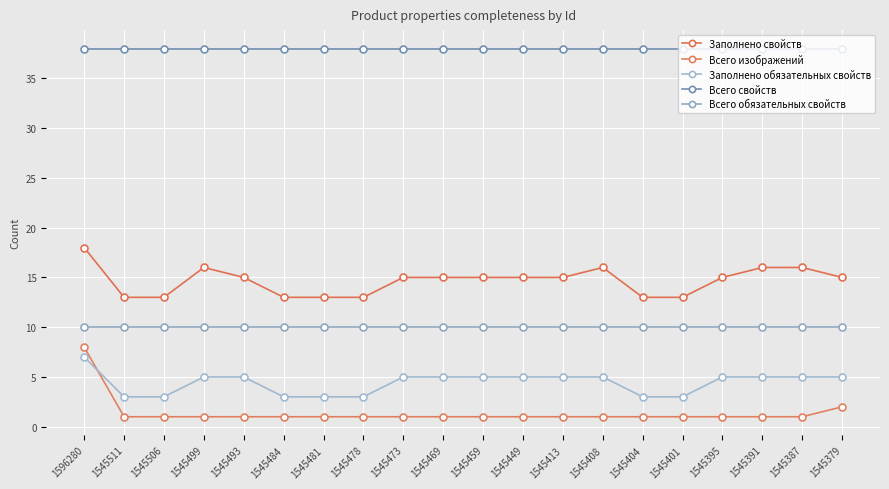

What is the value of the Всего обязательных свойств point at the 18th from the left?

10